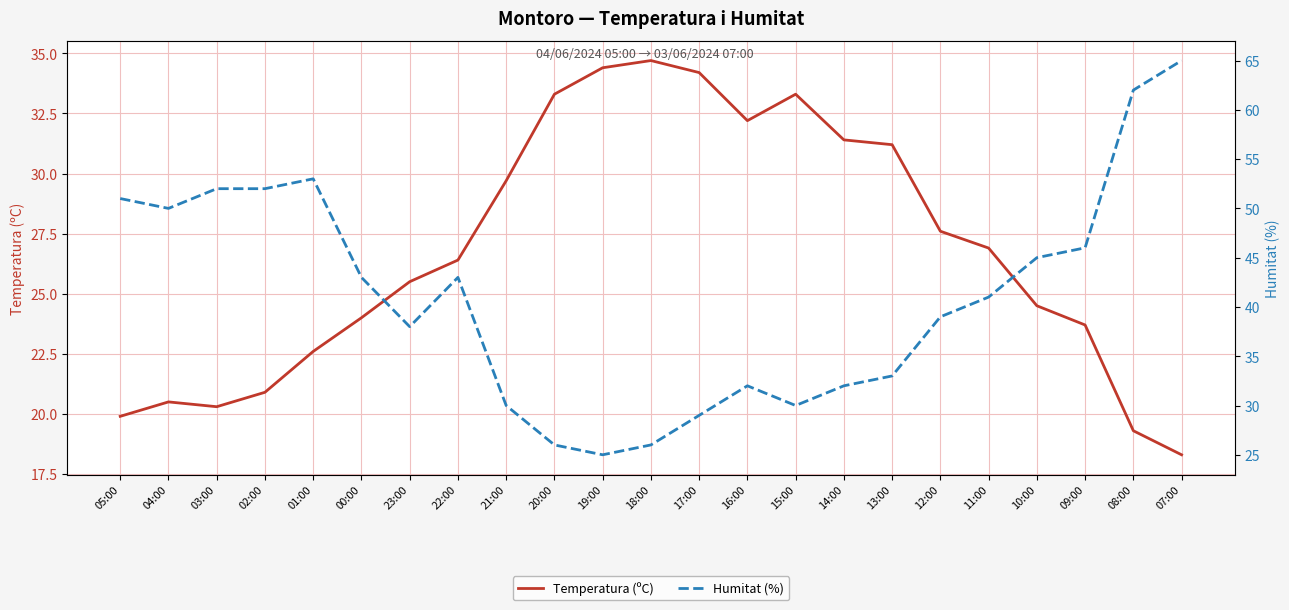

After their last crossing, which series has the higher values: Temperatura (ºC) or Humitat (%)?

Humitat (%)